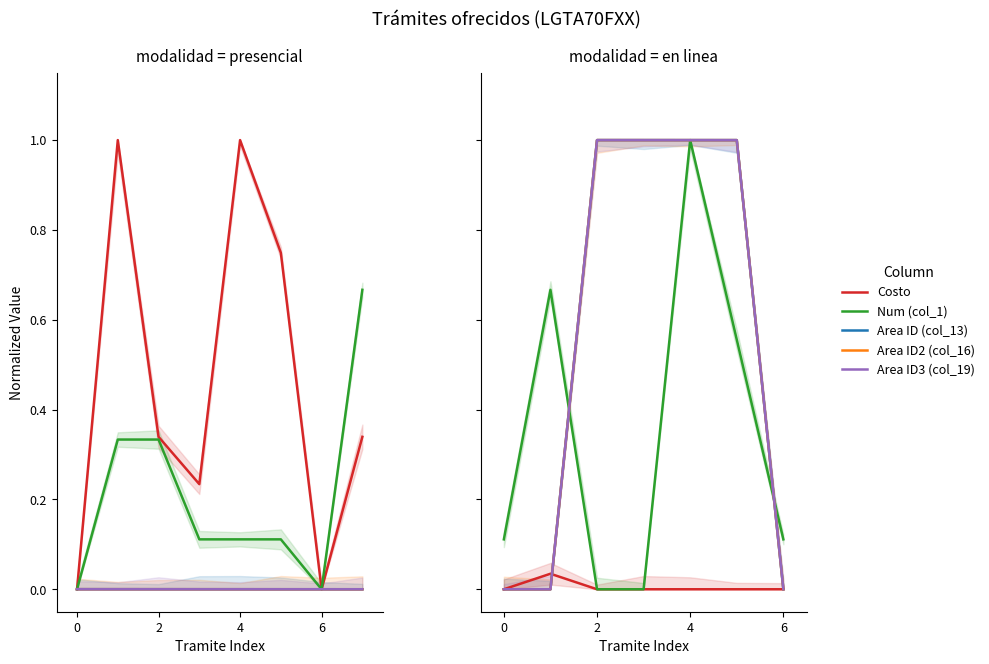

How many lines are shown in the chart?

5